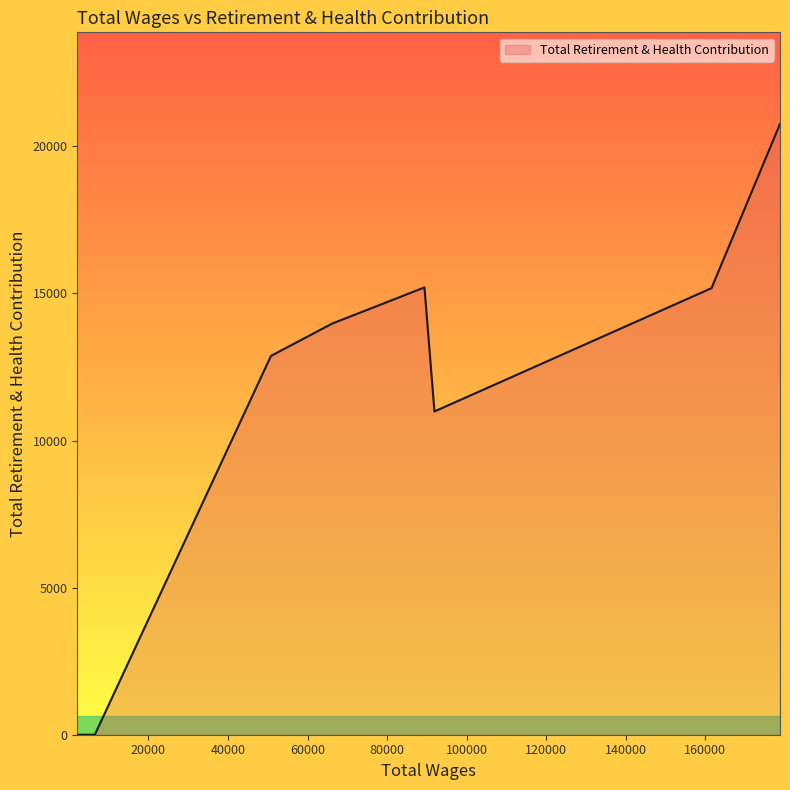

What is the greatest value displayed?

20763